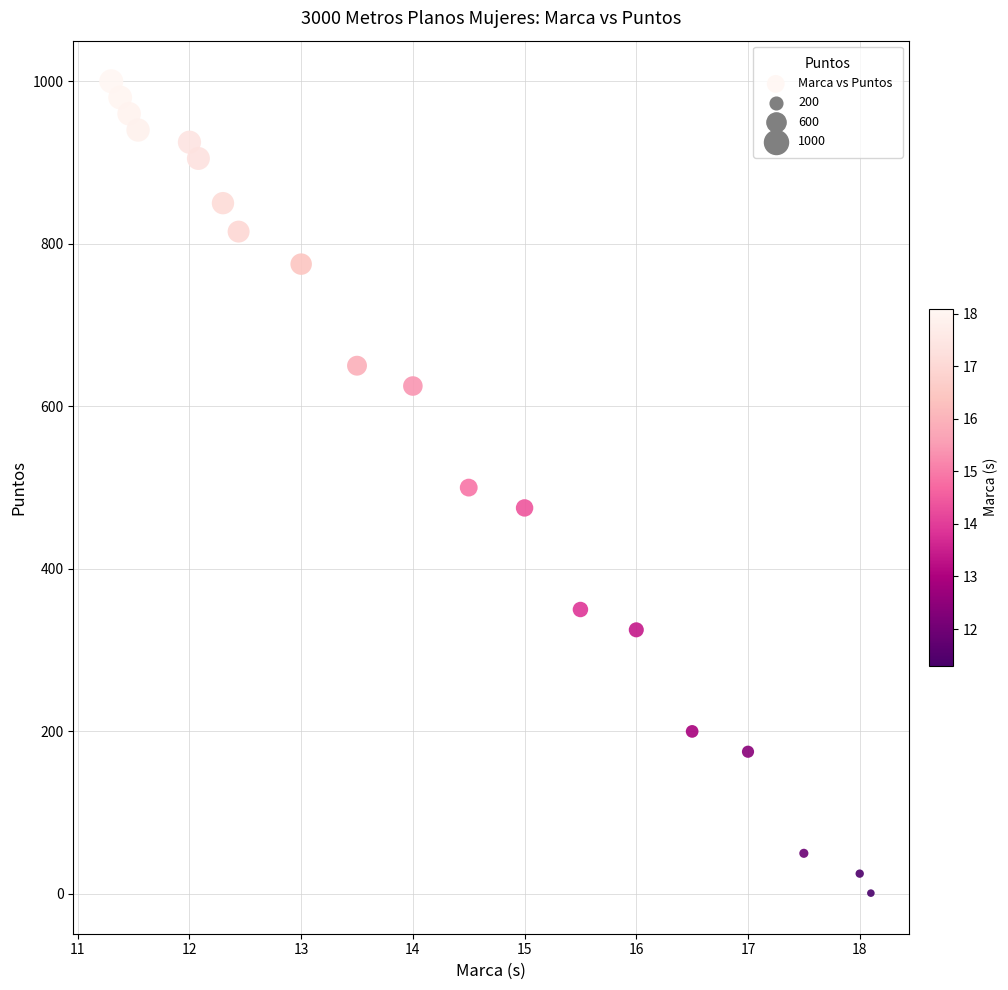

What is the range of Y values (max minus min)?

999